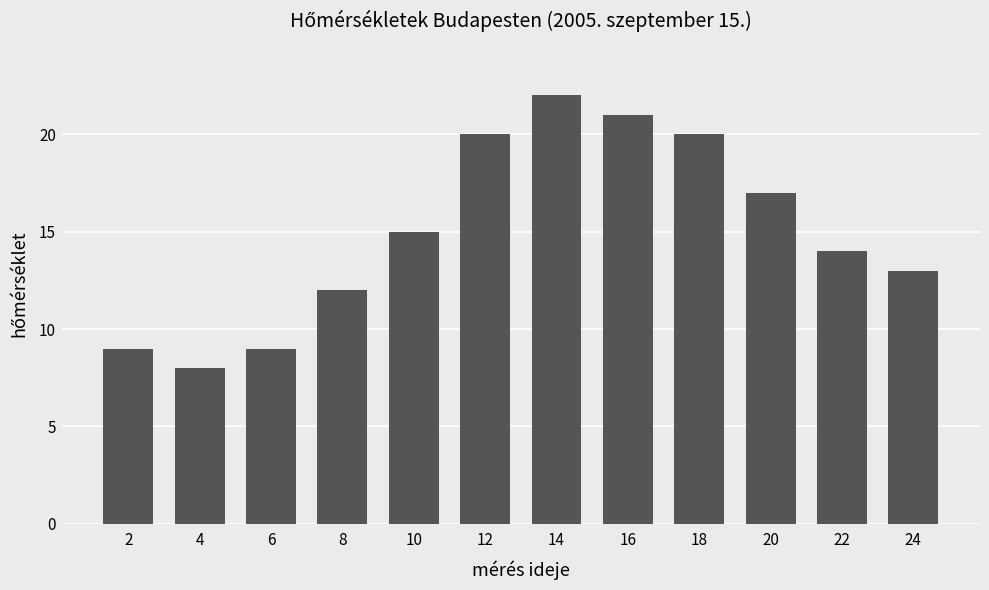

What is the difference between the maximum and minimum values?

14